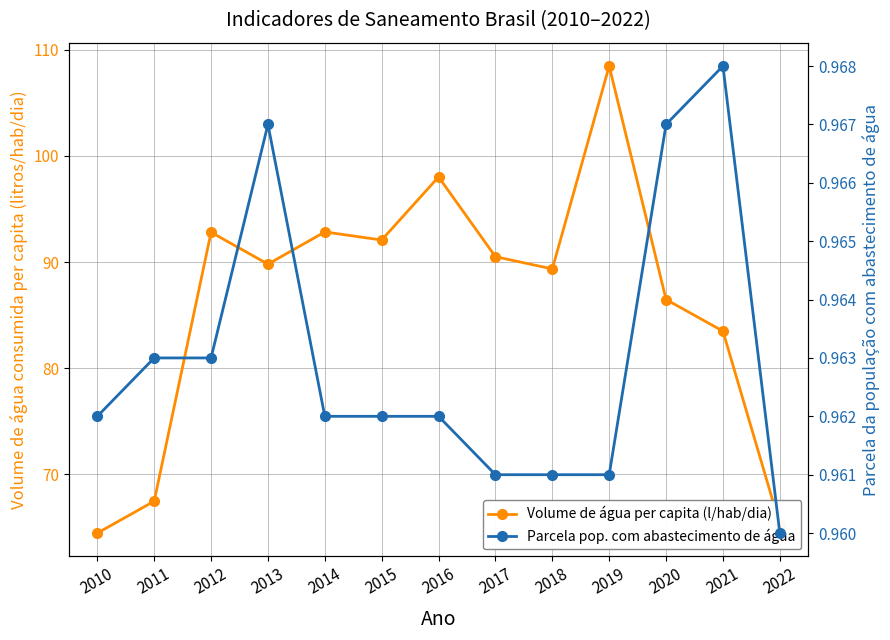

List the series in order of their overall mean, lowest first.

Parcela da população total que mora em ... (col_2), Volume de água consumida per capita (li...)